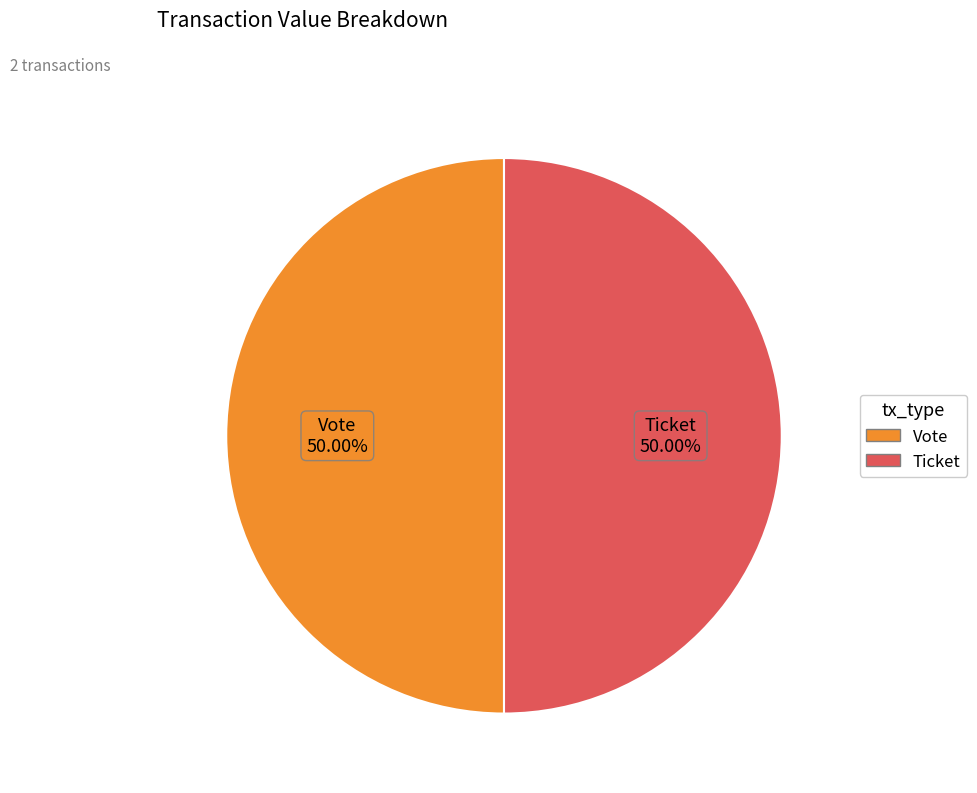

How many segments does this pie chart have?

2